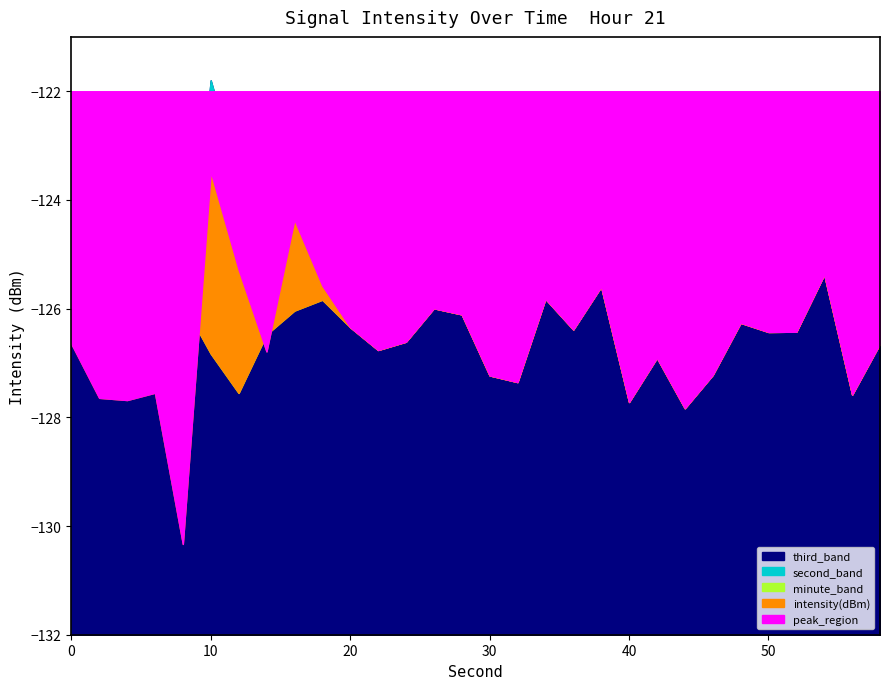

At which label is intensity(dBm) closest to -126?

26